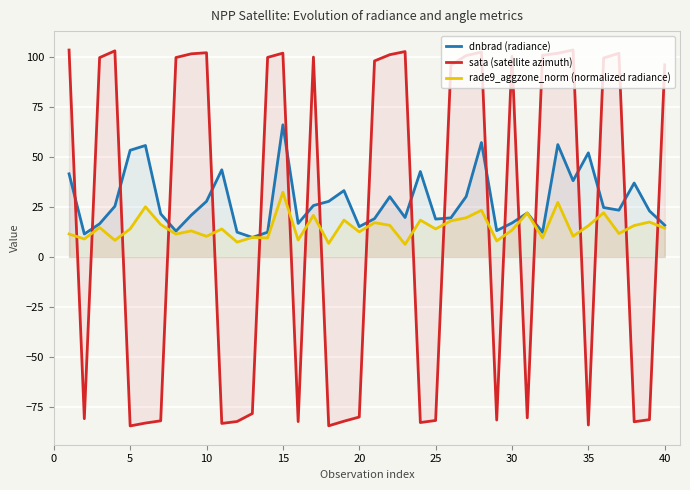

The sata (satellite azimuth) series shows 46.7 at 15. True or false?

False